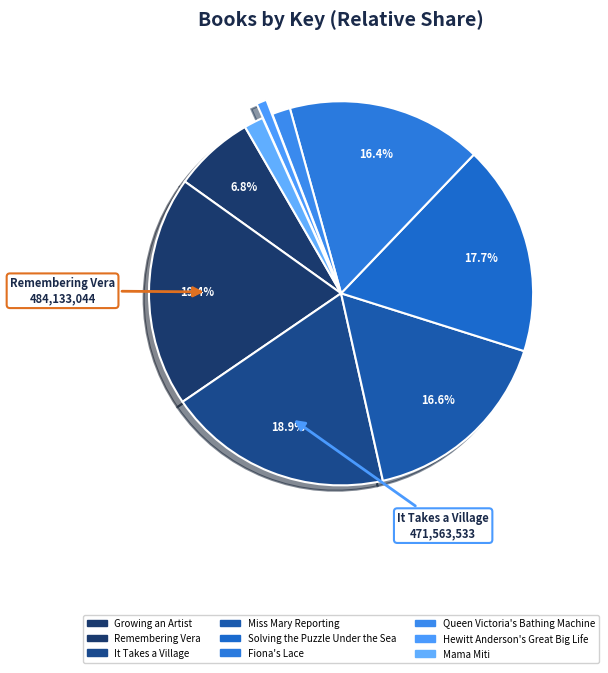

Does Solving the Puzzle Under the Sea account for over 50% of the chart?

No